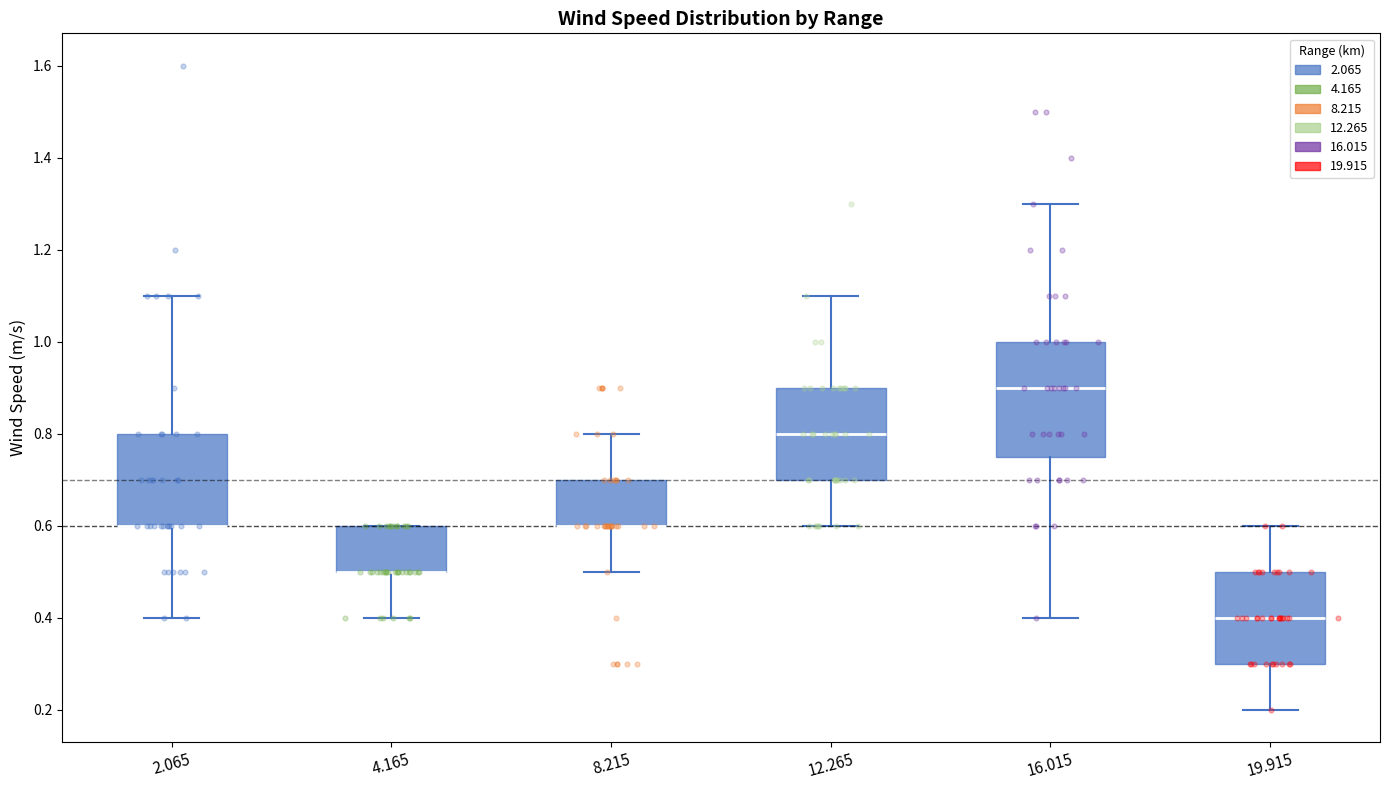

Where is the lower edge of the box at x = 8.215 on the y-axis? The values are not printed on the chart, so give them approximately, as read against the axis.

0.60